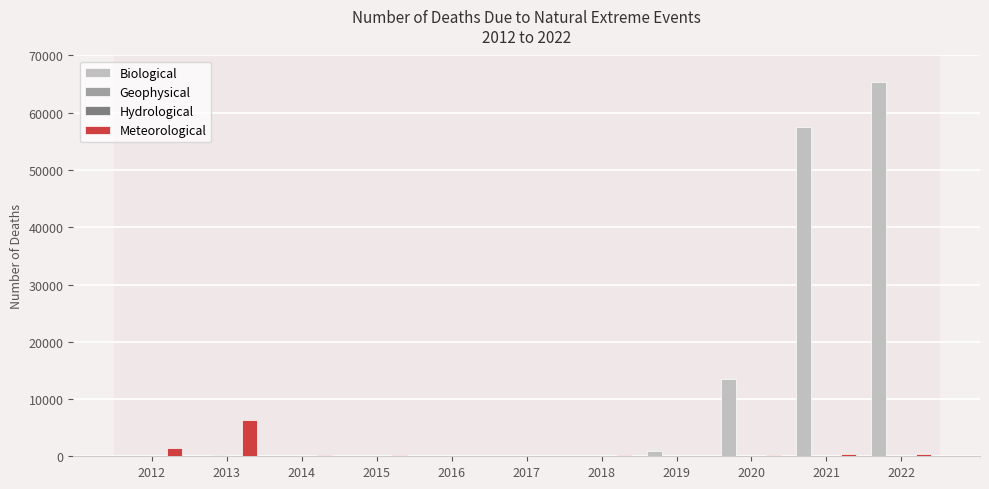

At which label is Biological closest to 32692?

2020